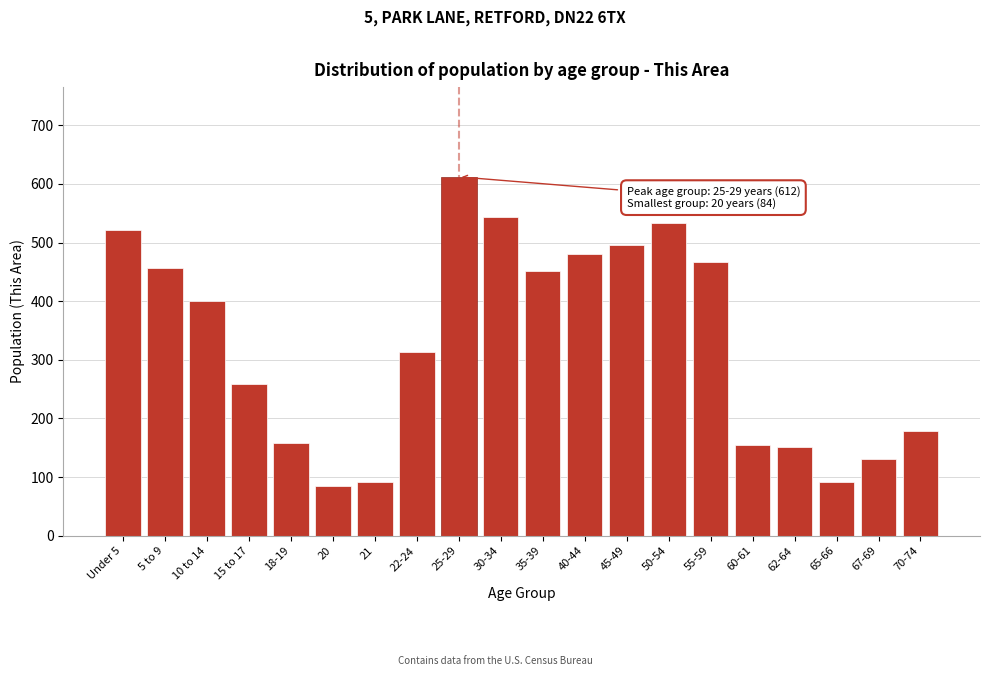

What is the difference between the values at 55-59 and 45-49?

28